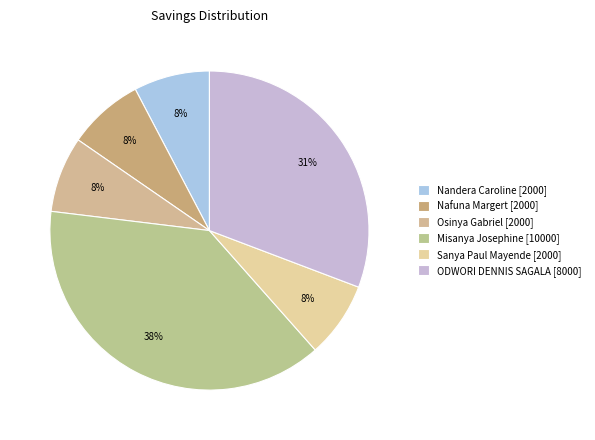

To the nearest percent, what is the combined percentage of ODWORI DENNIS SAGALA and Nafuna Margert?

38%